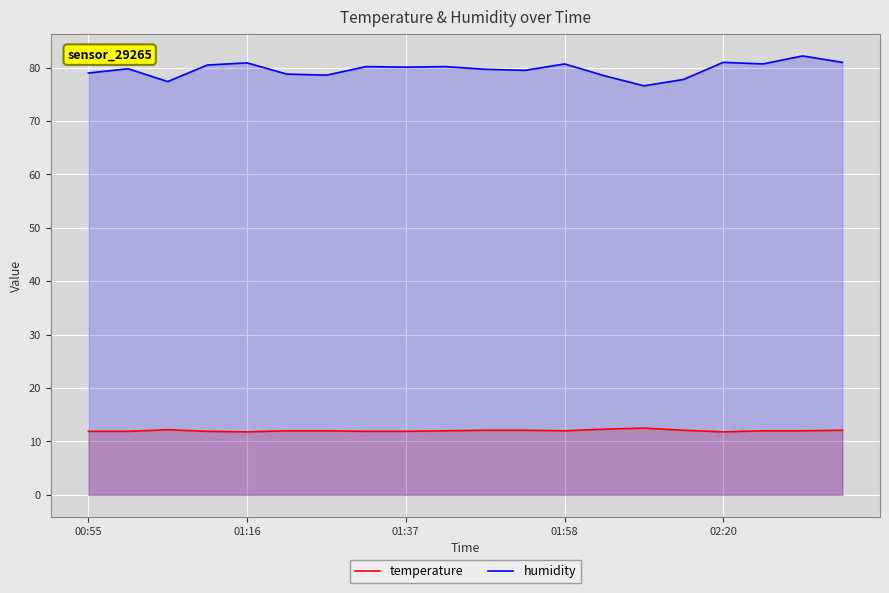

What position from the right is 18?

2